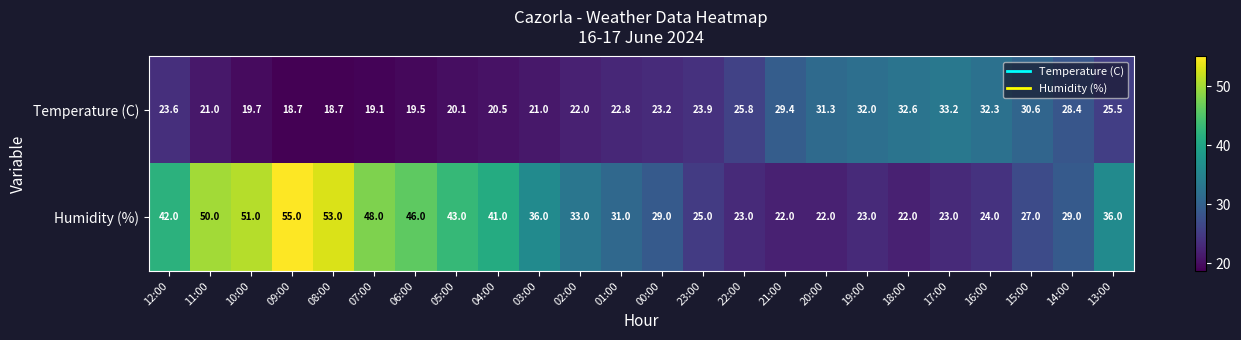

Which series changed the most between 05:00 and 20:00?

Humidity (%)